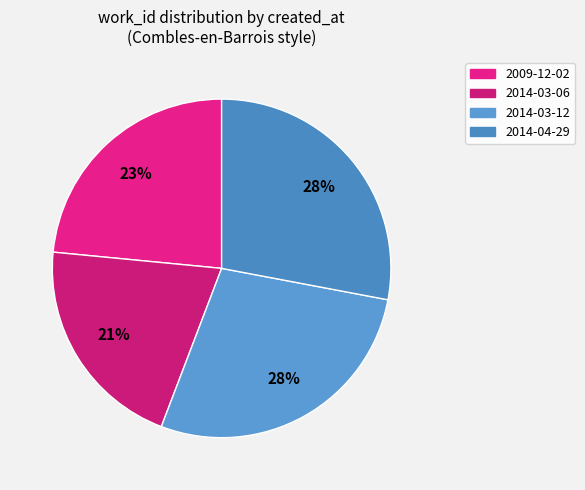

Rank the categories by value from highest to lowest.

2014-04-29, 2014-03-12, 2009-12-02, 2014-03-06